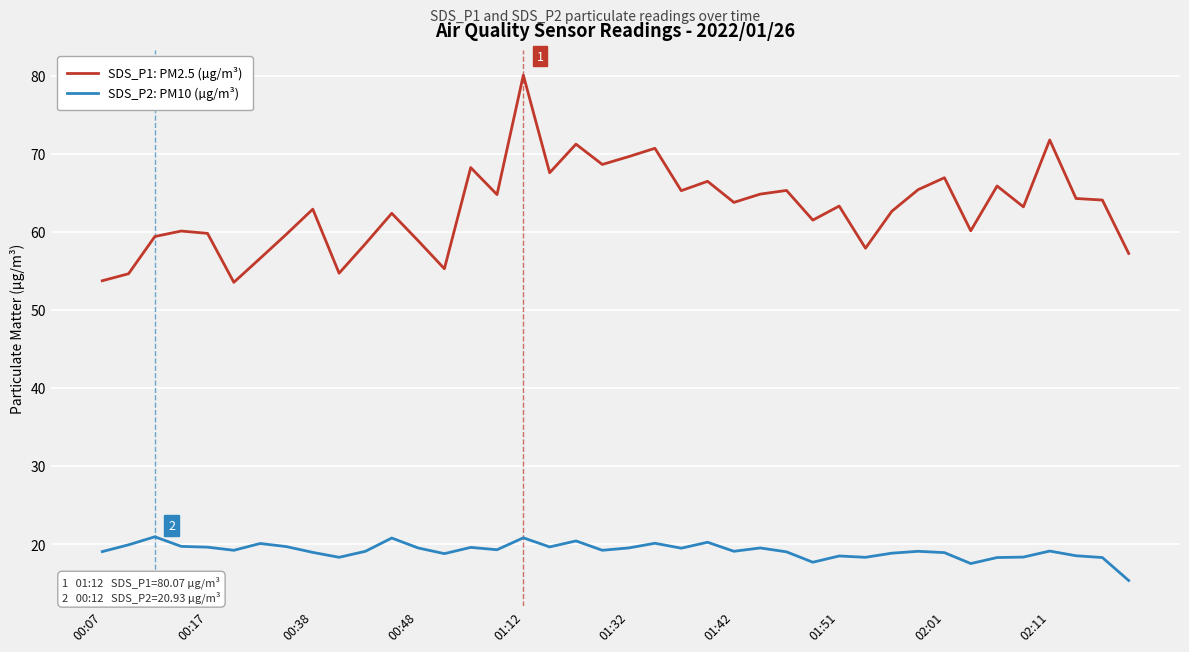

True or false: SDS_P2: PM10 (µg/m³) and SDS_P1: PM2.5 (µg/m³) cross at least once.

False